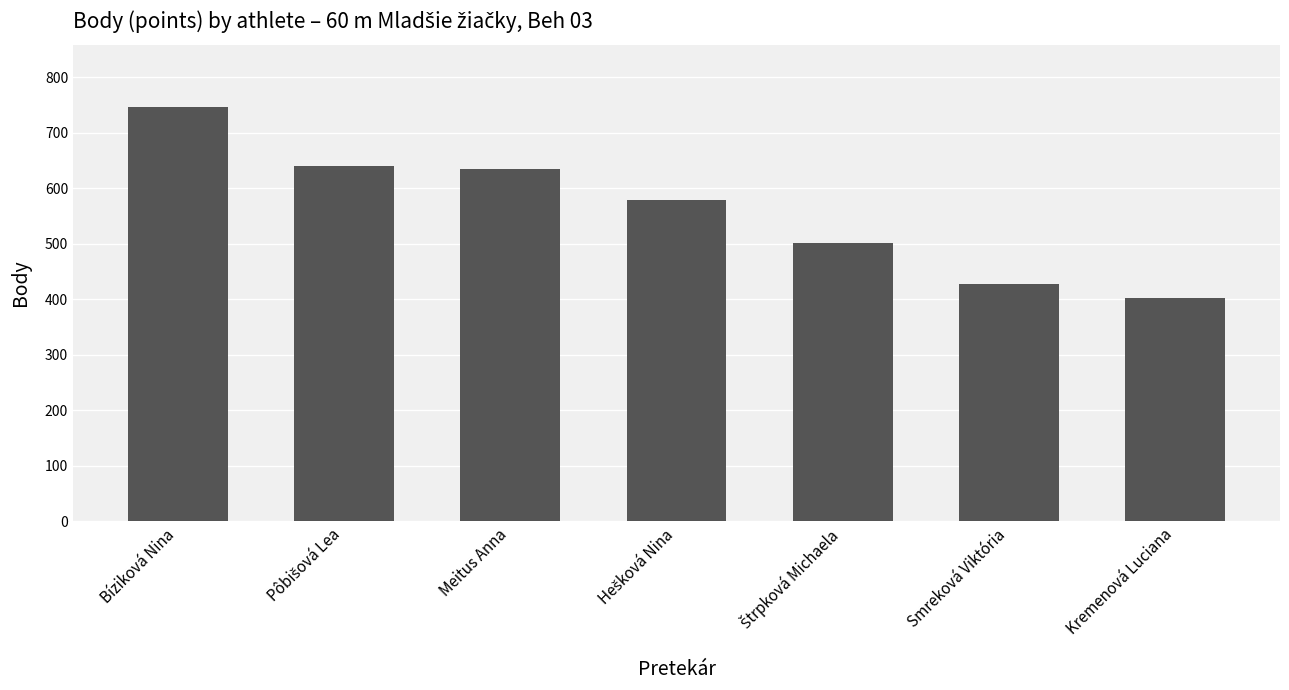

What is the minimum value shown in the chart?

402